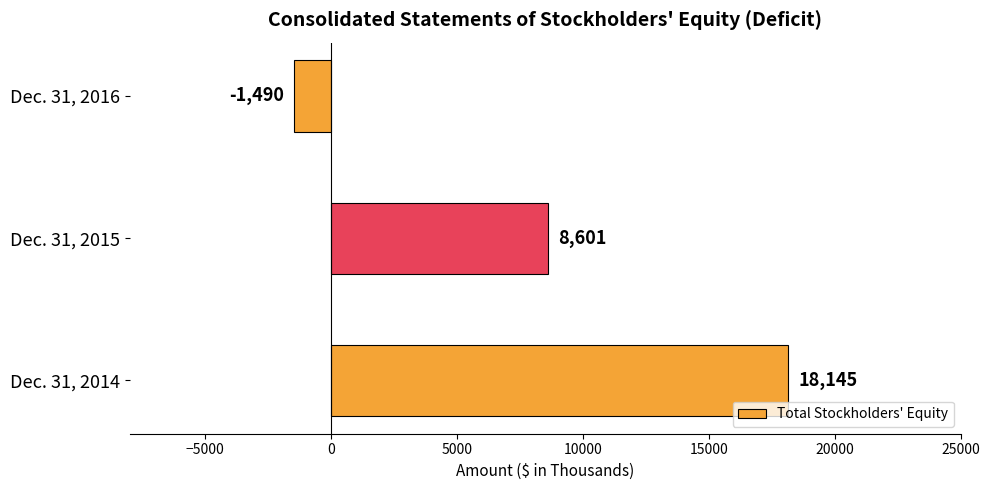

What is the difference between the second highest and minimum values?

10091